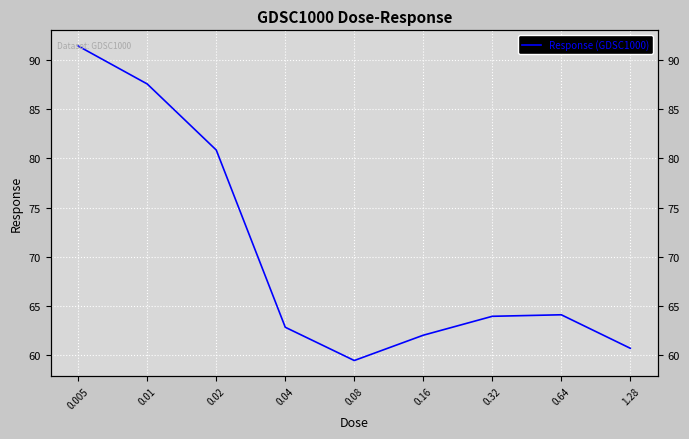

How many interior local valleys (lower than both neighbors) does the data have?

1